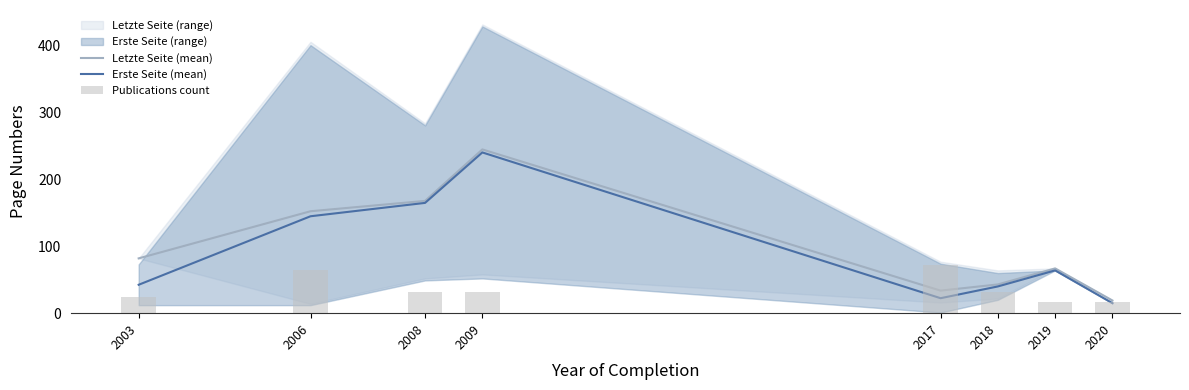

What is the value of the Letzte Seite (mean) bar at the 8th from the left?

19.0